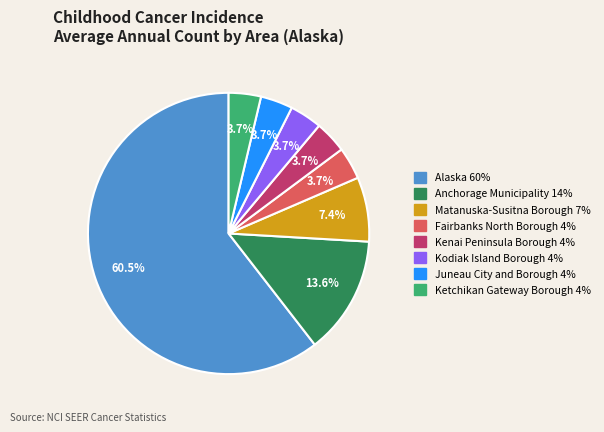

Which category has the biggest portion of the pie?

Alaska